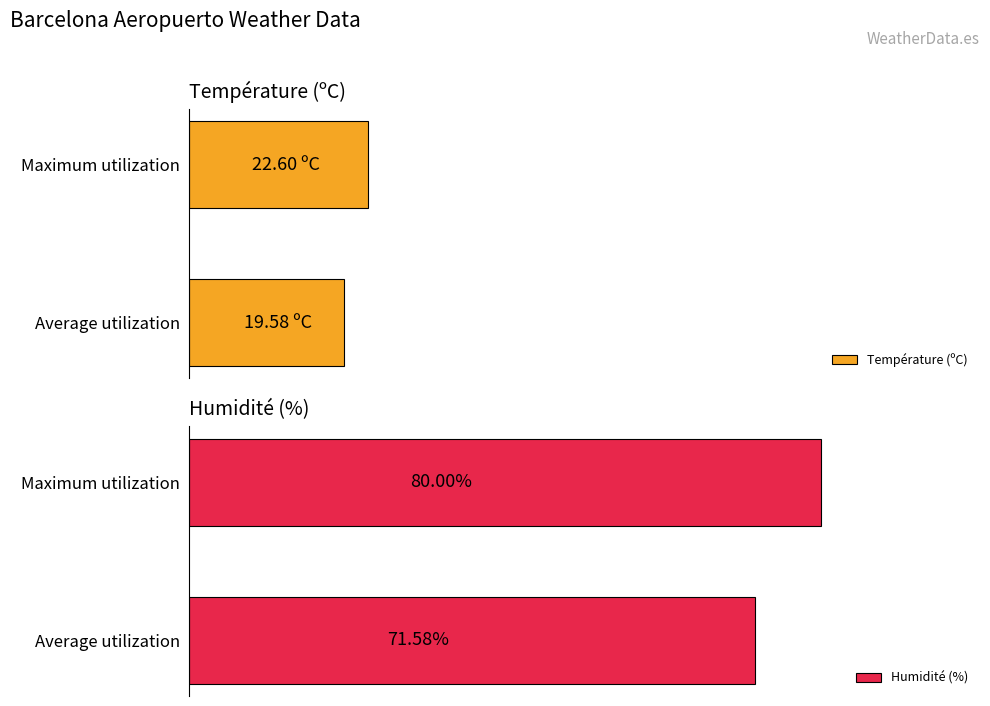

List the series in order of their overall mean, lowest first.

Température (ºC), Humidité (%)